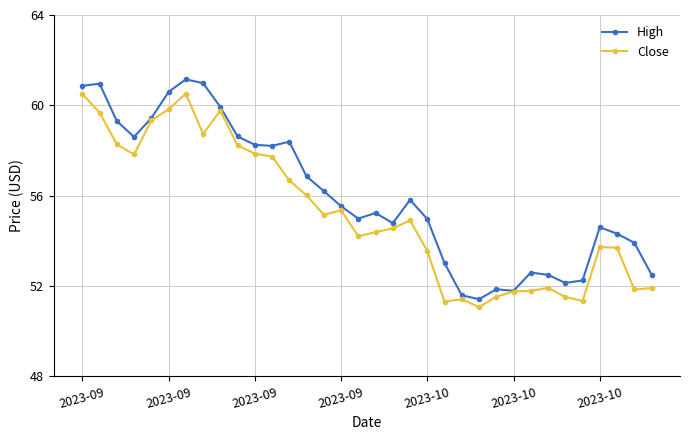

What is the smallest value displayed?

51.1